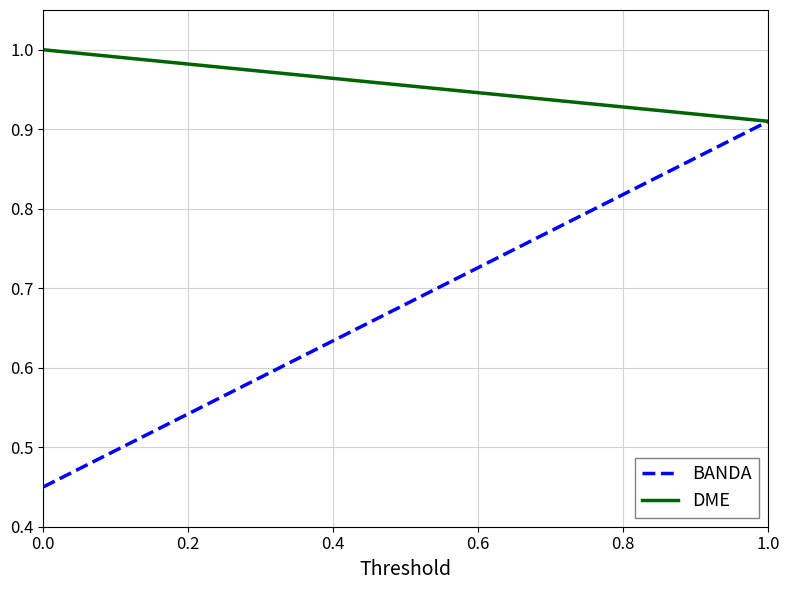

Which series has the largest total across all categories?

DME